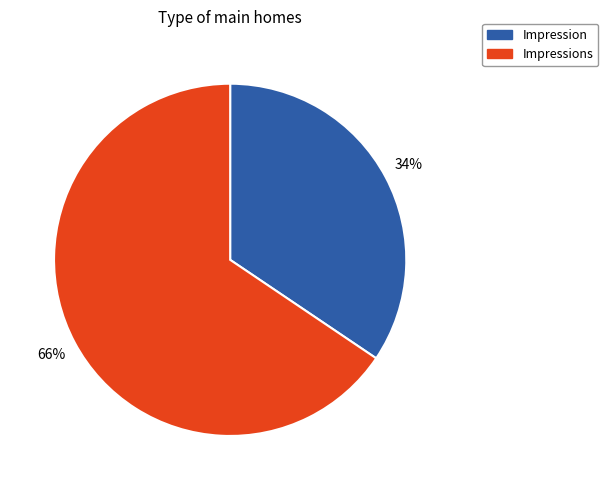

How many slices are in this pie chart?

2